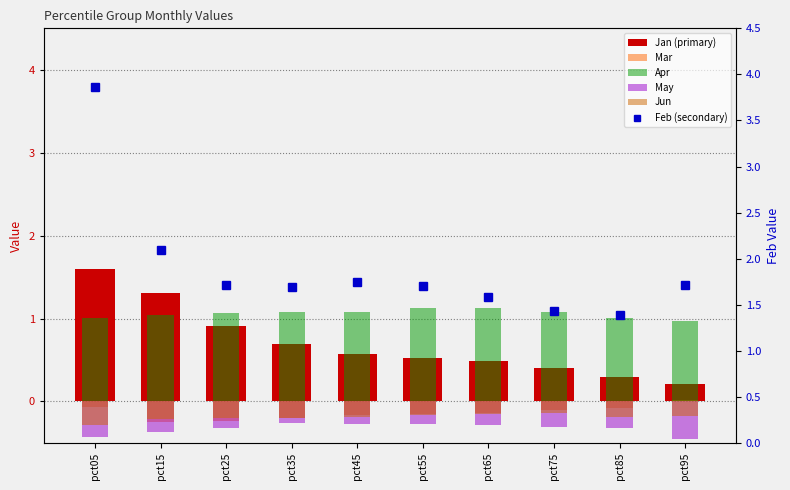

Reading right to left, what are all the values shown in this chart?

Jan (primary): pct95=0.2	pct85=0.3	pct75=0.4	pct65=0.5	pct55=0.5	pct45=0.6	pct35=0.7	pct25=0.9	pct15=1.3	pct05=1.6
Mar: pct95=0.0	pct85=-0.1	pct75=-0.1	pct65=-0.1	pct55=-0.2	pct45=-0.2	pct35=-0.2	pct25=-0.2	pct15=-0.2	pct05=-0.1
Apr: pct95=1.0	pct85=1.0	pct75=1.1	pct65=1.1	pct55=1.1	pct45=1.1	pct35=1.1	pct25=1.1	pct15=1.0	pct05=1.0
May: pct95=-0.5	pct85=-0.3	pct75=-0.3	pct65=-0.3	pct55=-0.3	pct45=-0.3	pct35=-0.3	pct25=-0.3	pct15=-0.4	pct05=-0.4
Jun: pct95=-0.2	pct85=-0.2	pct75=-0.1	pct65=-0.1	pct55=-0.2	pct45=-0.2	pct35=-0.2	pct25=-0.2	pct15=-0.2	pct05=-0.3
Feb (secondary): pct95=1.7	pct85=1.4	pct75=1.4	pct65=1.6	pct55=1.7	pct45=1.7	pct35=1.7	pct25=1.7	pct15=2.1	pct05=3.9